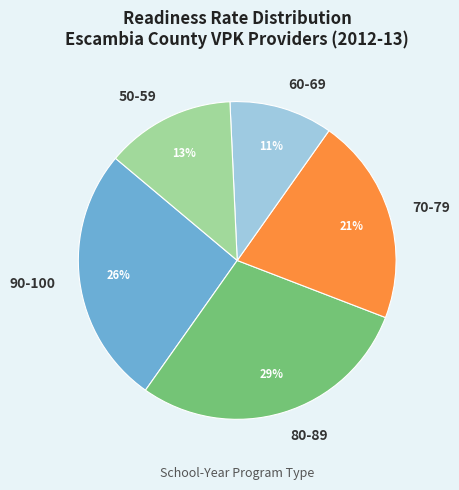

What percentage is the 50-59 slice, to the nearest percent?

13%